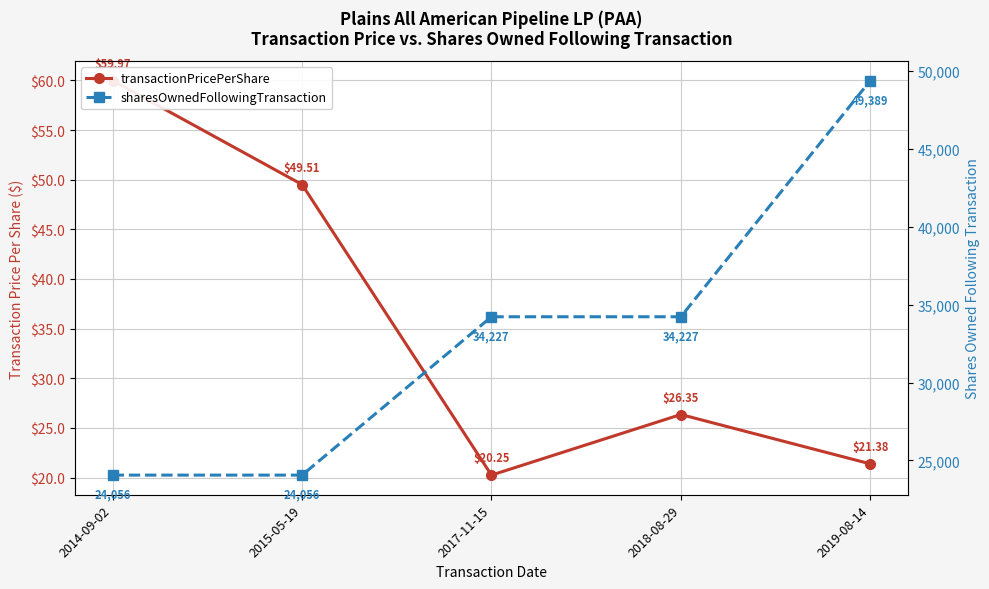

The sharesOwnedFollowingTransaction series shows 34227.0 at 2017-11-15. True or false?

True